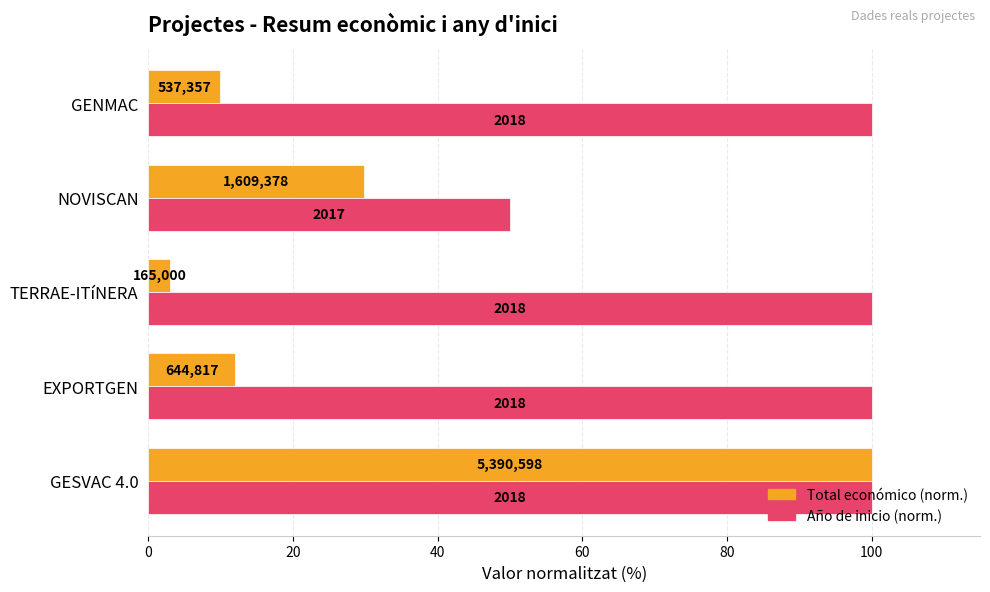

What are all the series names shown in the legend?

Total económico (norm.), Año de inicio (norm.)